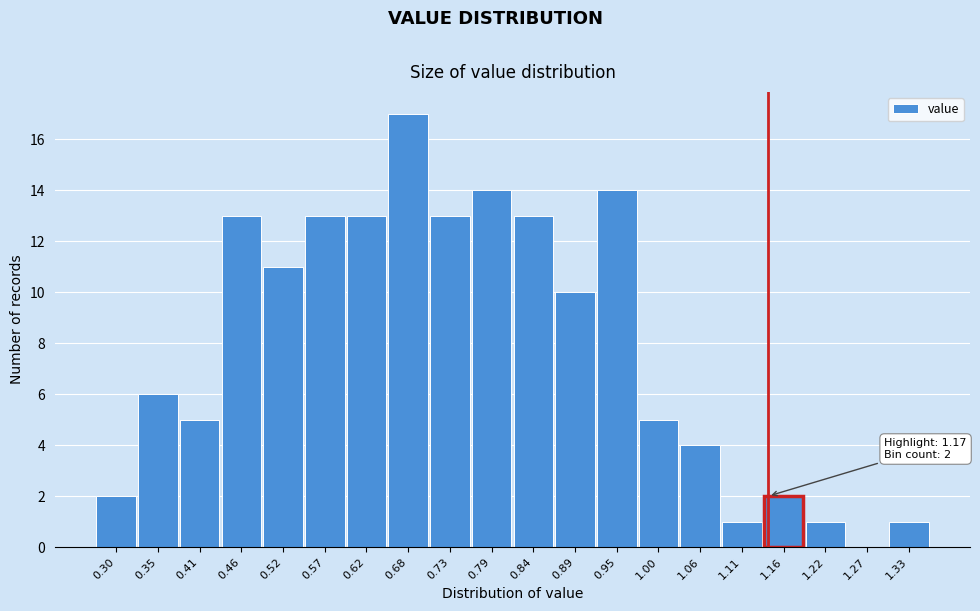

Reading left to right, what are all the values shown in this chart?

0.30=2	0.35=6	0.41=5	0.46=13	0.52=11	0.57=13	0.62=13	0.68=17	0.73=13	0.79=14	0.84=13	0.89=10	0.95=14	1.00=5	1.06=4	1.11=1	1.16=2	1.22=1	1.27=0	1.33=1